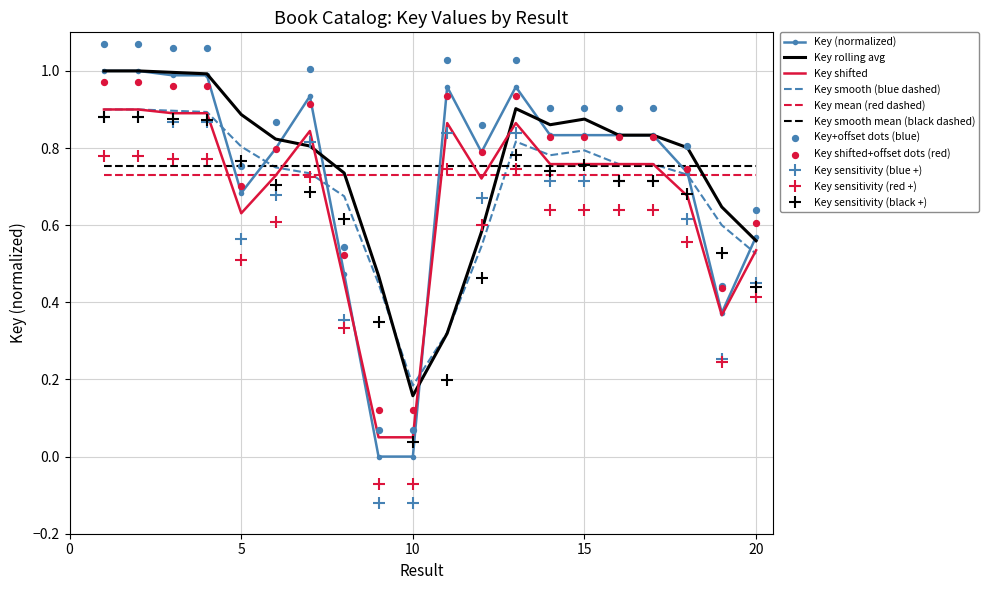

Between 20 and 11, which is larger?

11